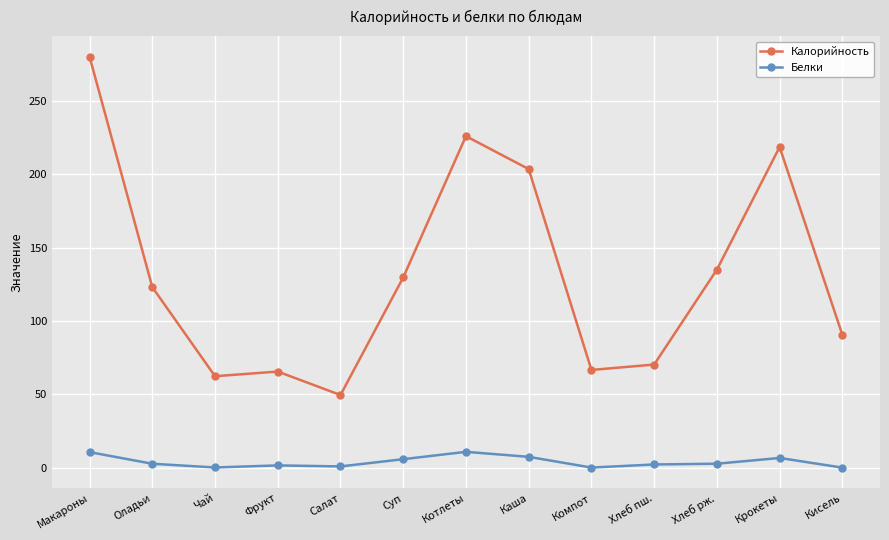

What is the difference between the Белки values at Кисель and Крокеты?

6.6